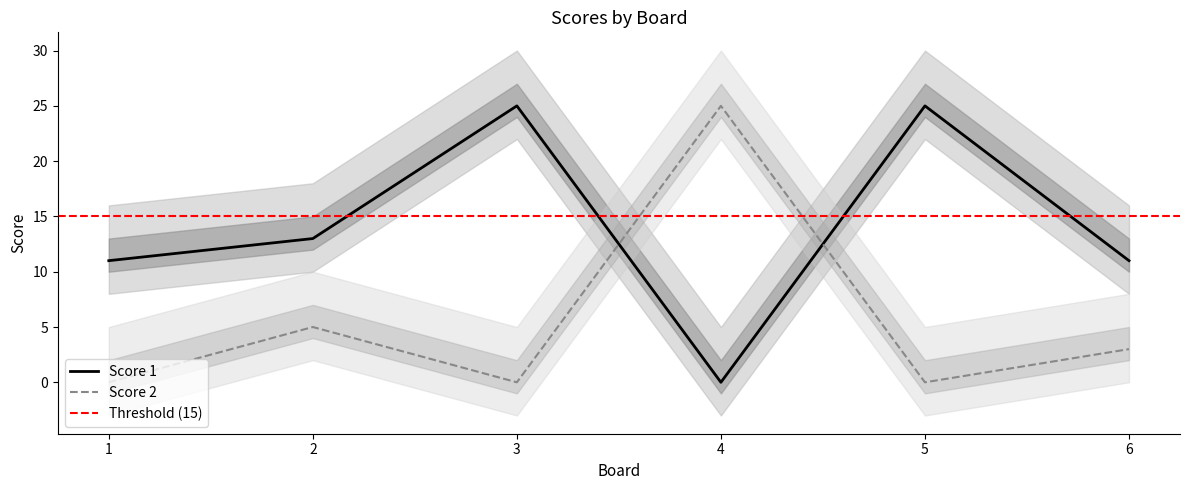

What is the difference between the highest and lowest values at 1?

11